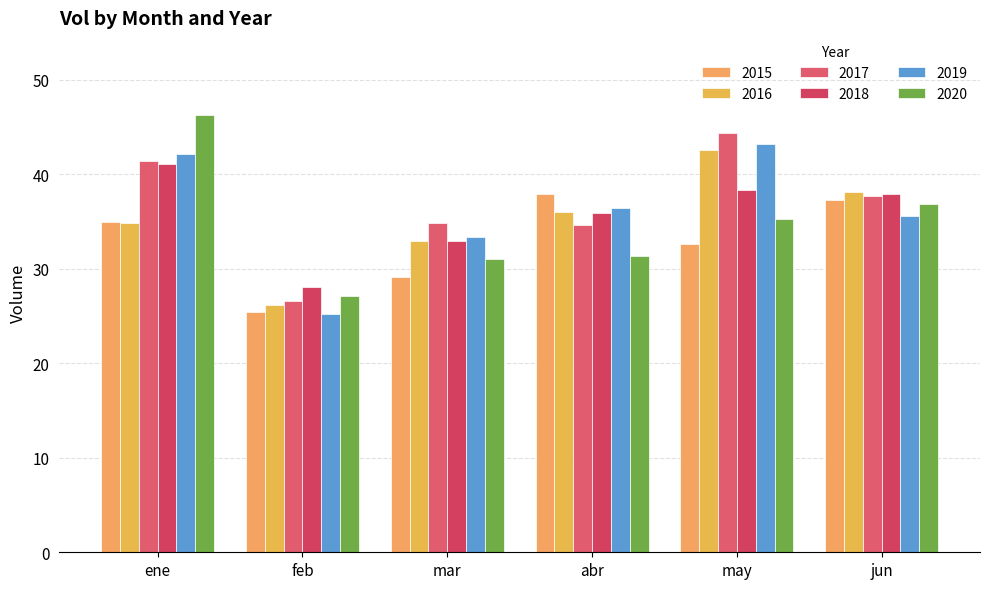

The 2019 series shows 33.3 at mar. True or false?

True